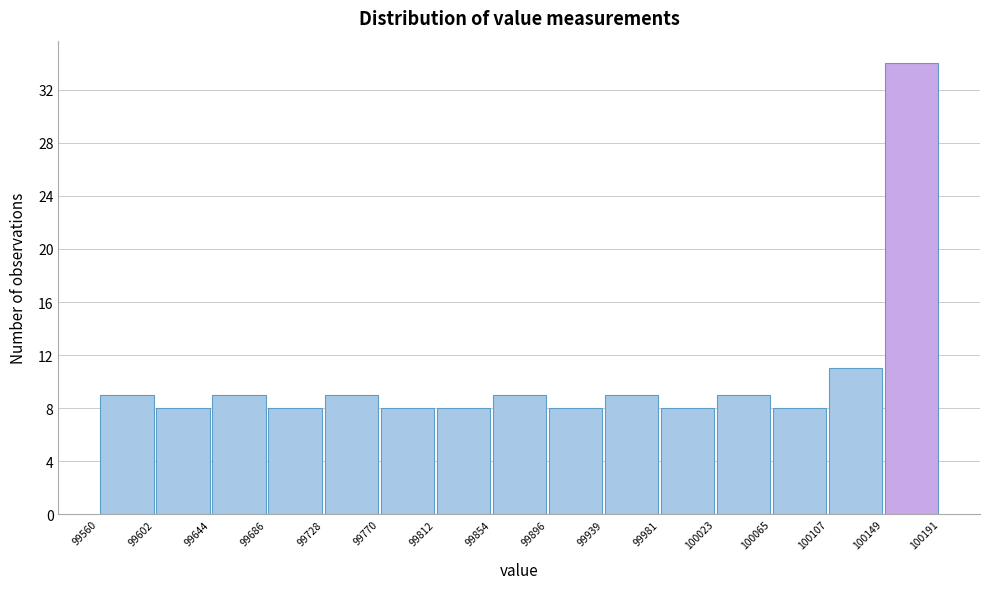

Reading left to right, transcribe this chart: for each bar, give the range it covers on the x-axis and its height. The values are not printed on the chart, so give them approximately, as read against the axis.

99560 to 99602: 9
99602 to 99644: 8
99644 to 99686: 9
99686 to 99728: 8
99728 to 99770: 9
99770 to 99812: 8
99812 to 99854: 8
99854 to 99896: 9
99896 to 99939: 8
99939 to 99981: 9
99981 to 100023: 8
100023 to 100065: 9
100065 to 100107: 8
100107 to 100149: 11
100149 to 100191: 34